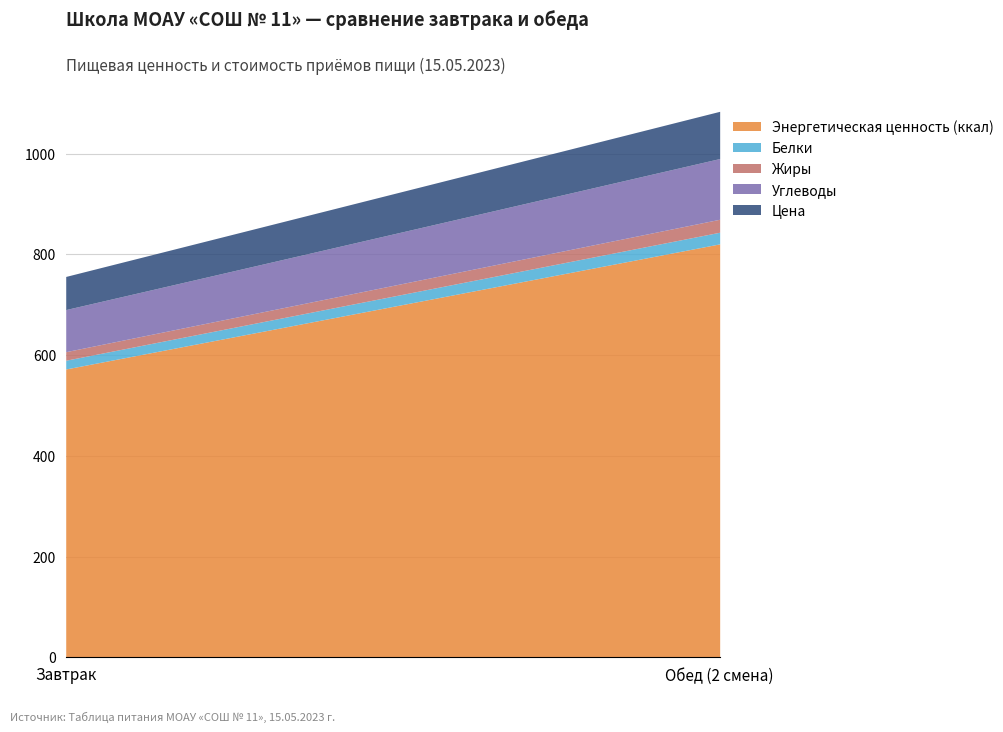

At which label is Энергетическая ценность (ккал) closest to 696?

Завтрак